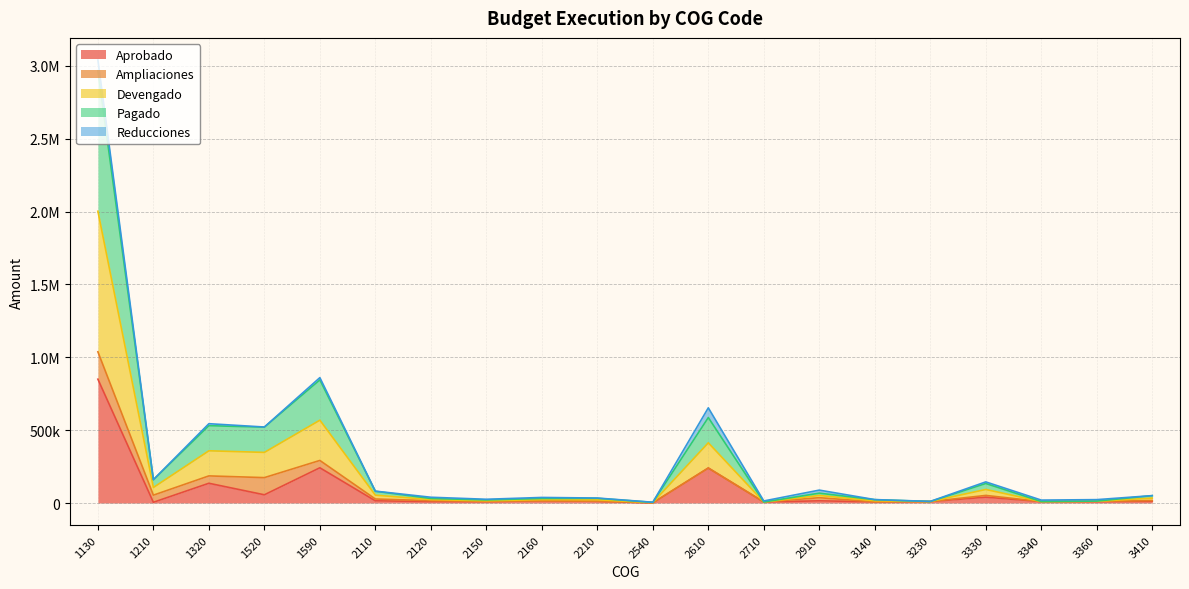

What is the difference between the maximum and minimum values in the Aprobado series?

849979.7